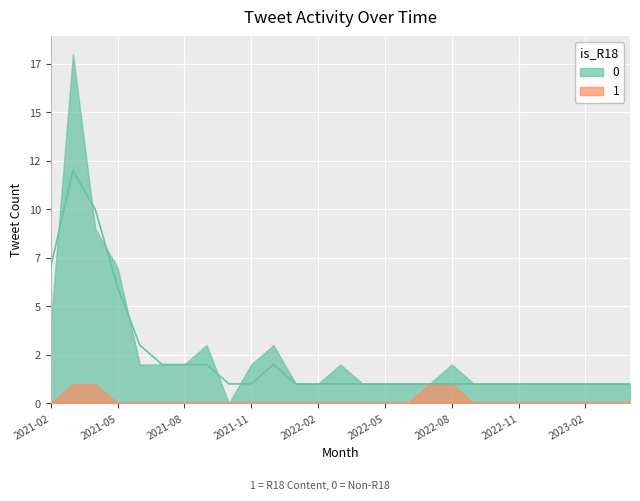

How many data points does each series have?

27